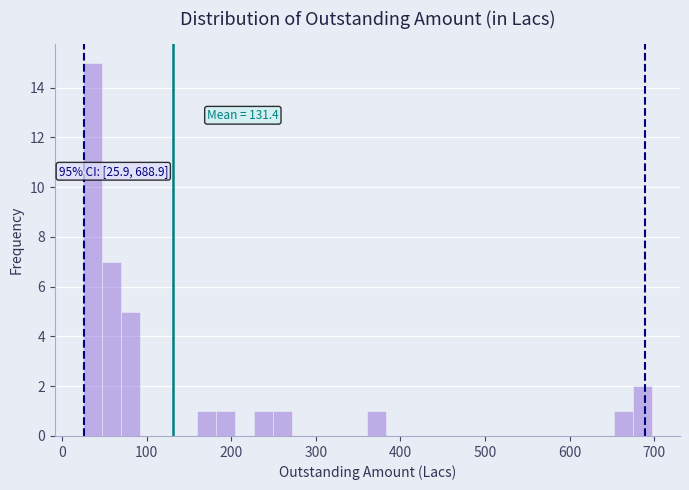

Read against the x-axis, roughly where is the centre of the tallest bar?

40